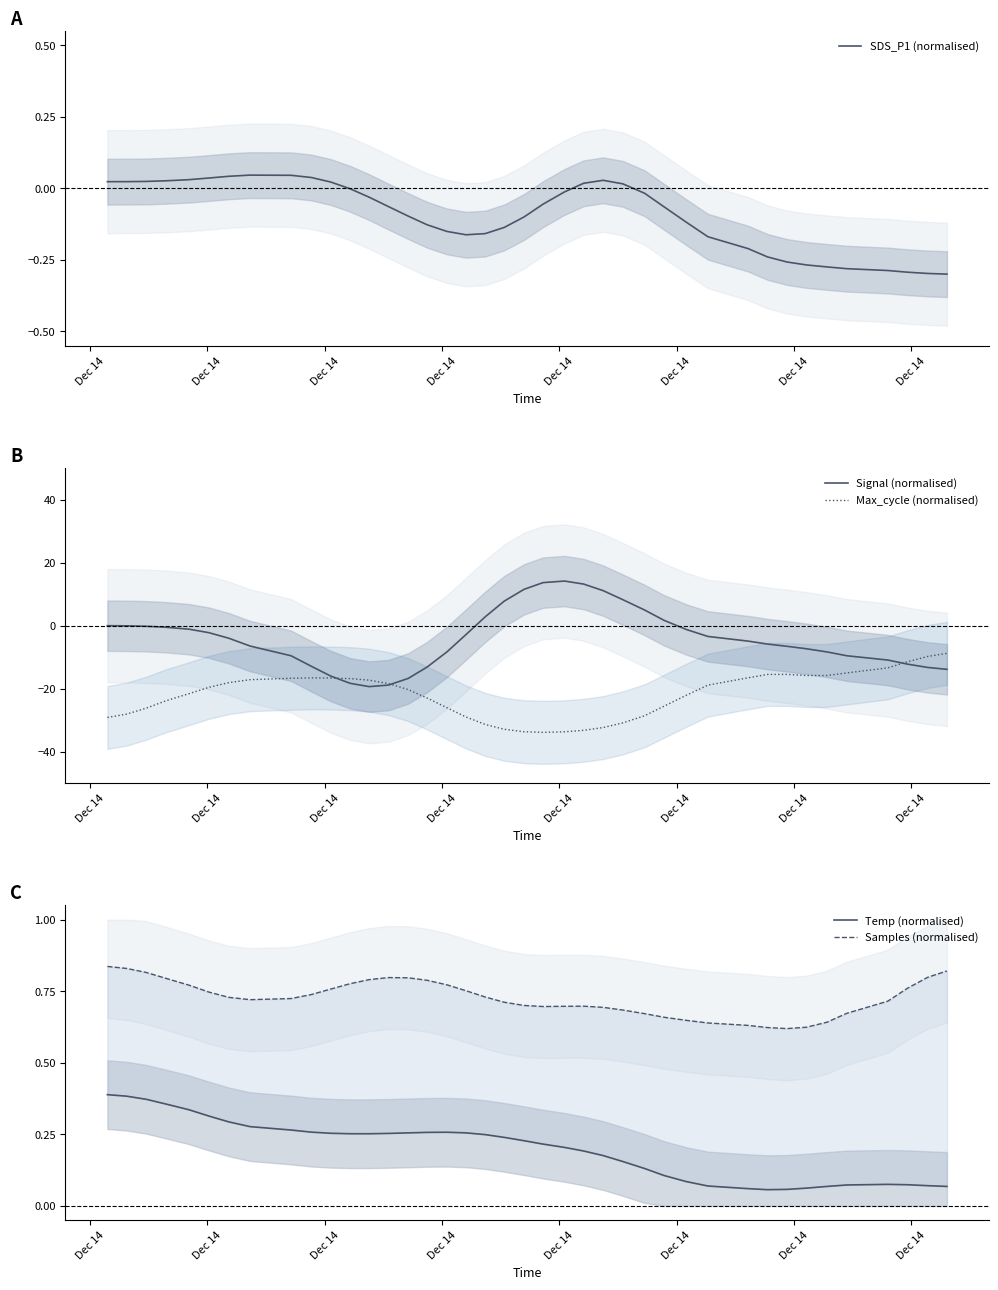

What is the maximum value for Signal (normalised)?

14.1